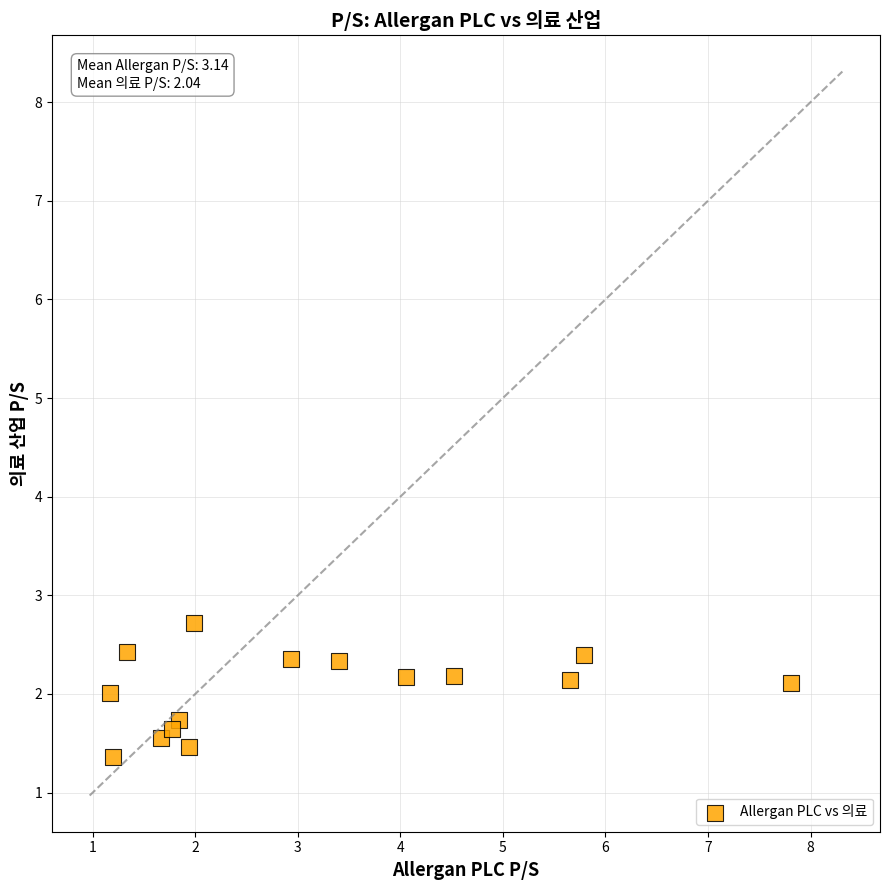

What is the range of X values (max minus min)?

6.6